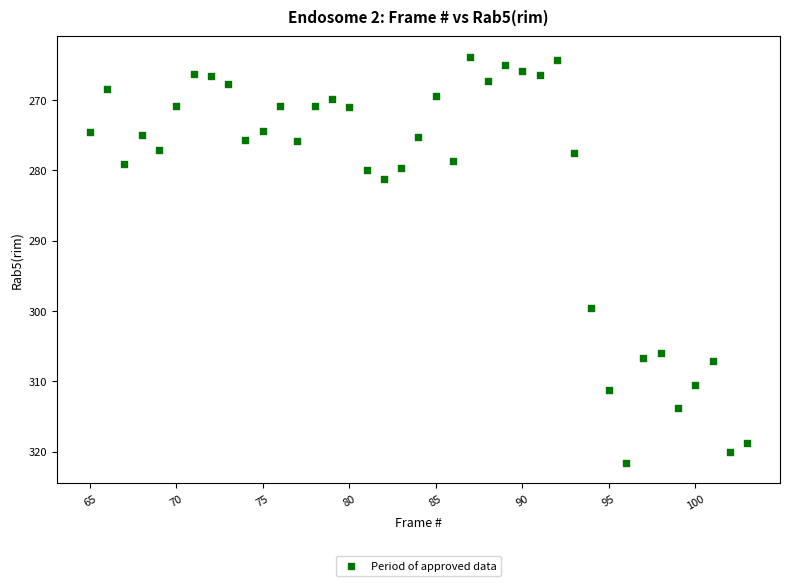

What Y value in the scatter plot is closest to 292?

299.6